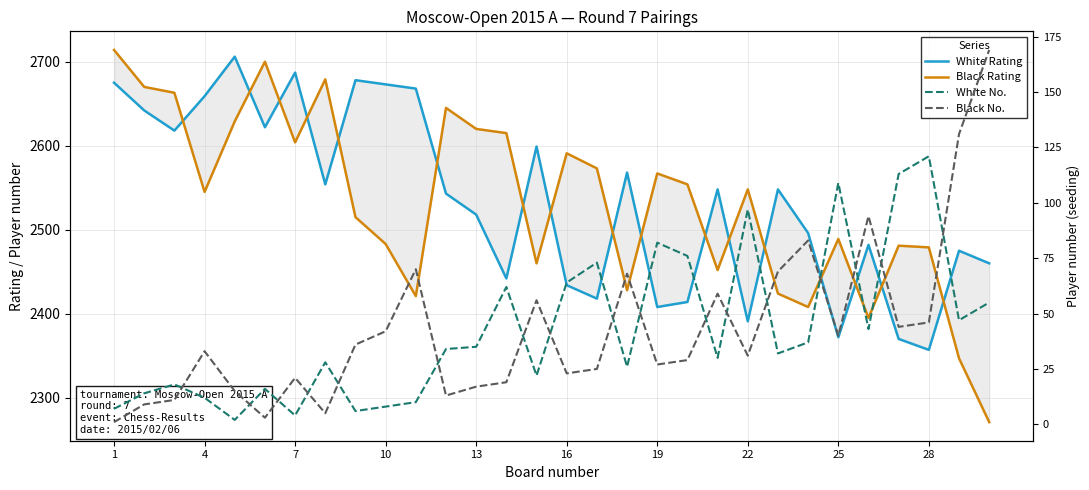

What is the maximum value shown in the chart?

2714